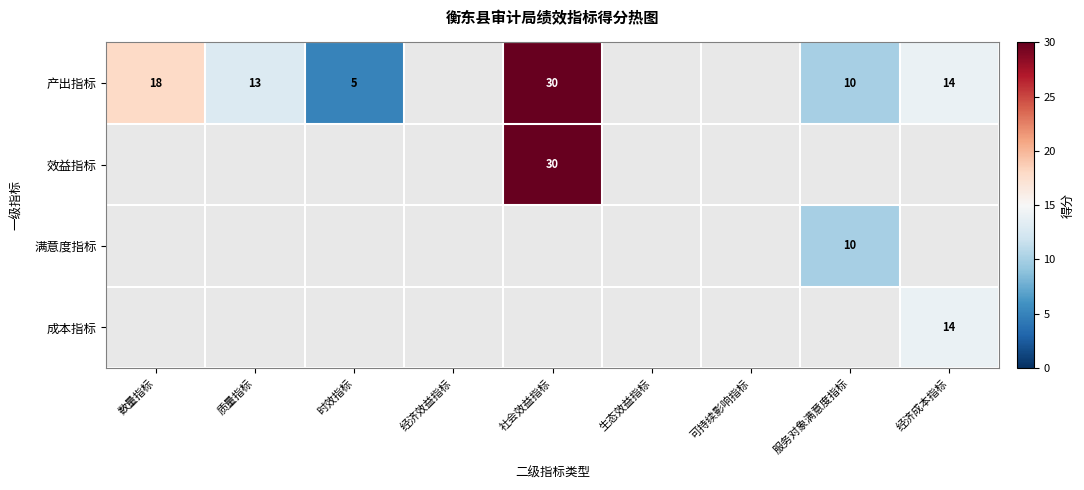

What is the sum of the 产出指标 values at 质量指标 and 经济成本指标?

27